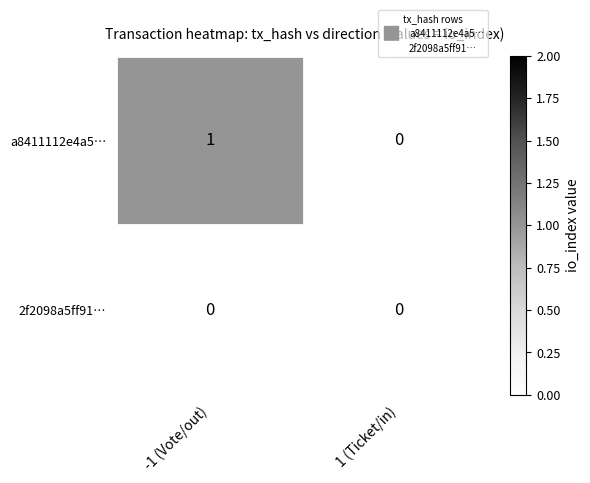

At which category is the sum across all series the highest?

-1 (Vote/out)